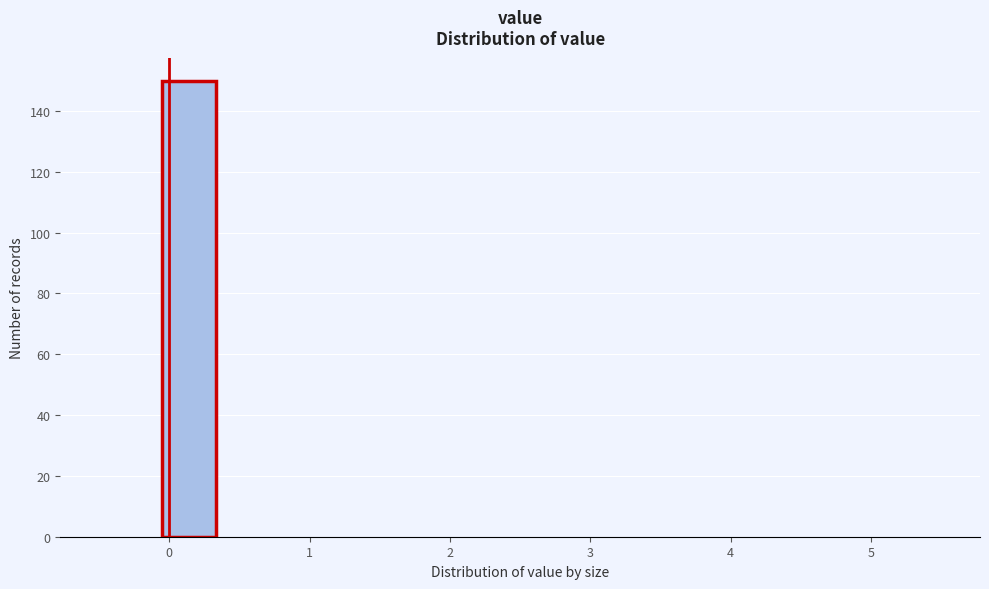

Which range on the x-axis has the tallest bar?

-0.1 to 0.4